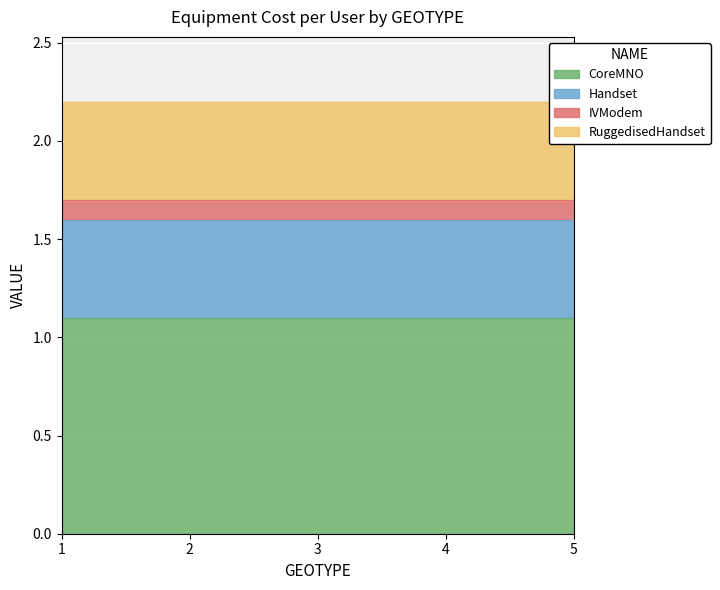

Is it true that CoreMNO equals 1.7 at 2?

False